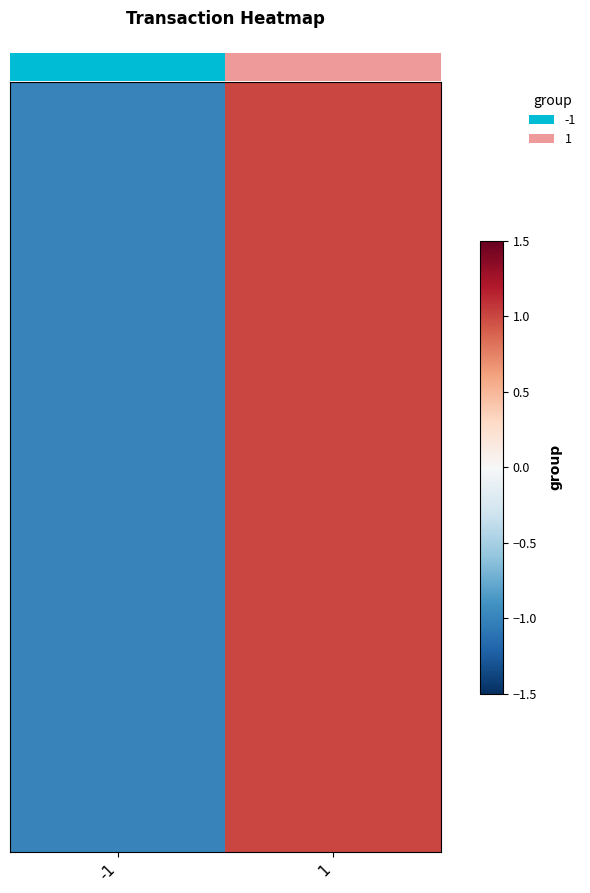

Between 1 and -1, which is larger?

1